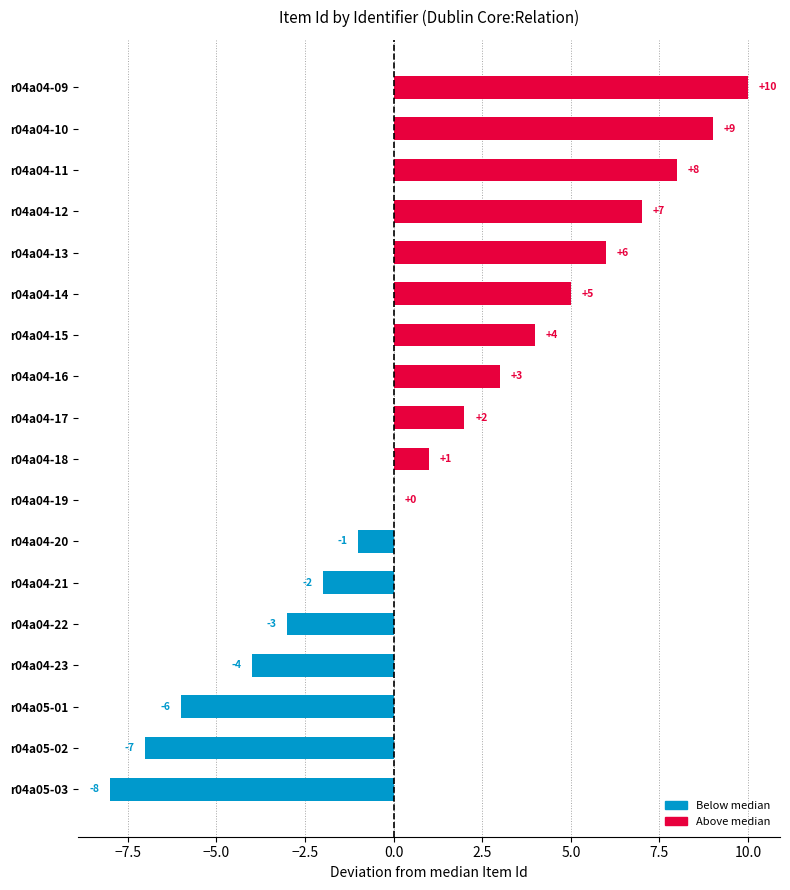

Reading top to bottom, transcribe all the data shown in this chart.

r04a04-09=10	r04a04-10=9	r04a04-11=8	r04a04-12=7	r04a04-13=6	r04a04-14=5	r04a04-15=4	r04a04-16=3	r04a04-17=2	r04a04-18=1	r04a04-19=0	r04a04-20=-1	r04a04-21=-2	r04a04-22=-3	r04a04-23=-4	r04a05-01=-6	r04a05-02=-7	r04a05-03=-8